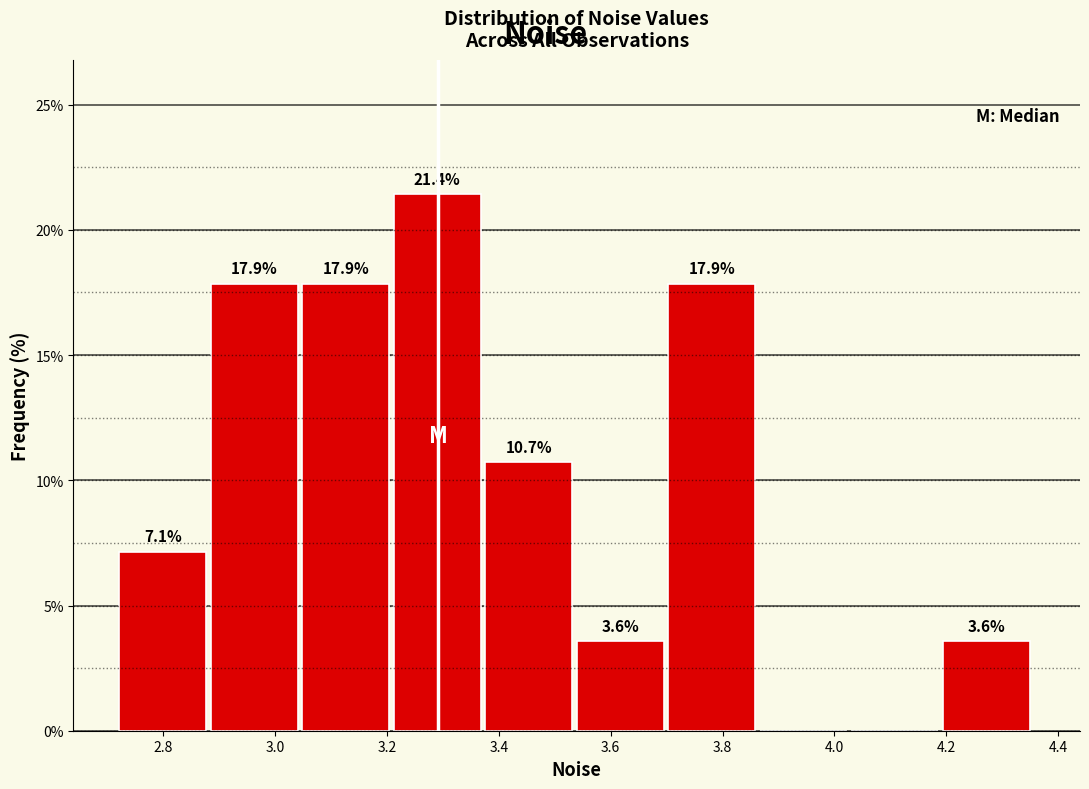

Over which range of the x-axis is the bar tallest?

3.22 to 3.38